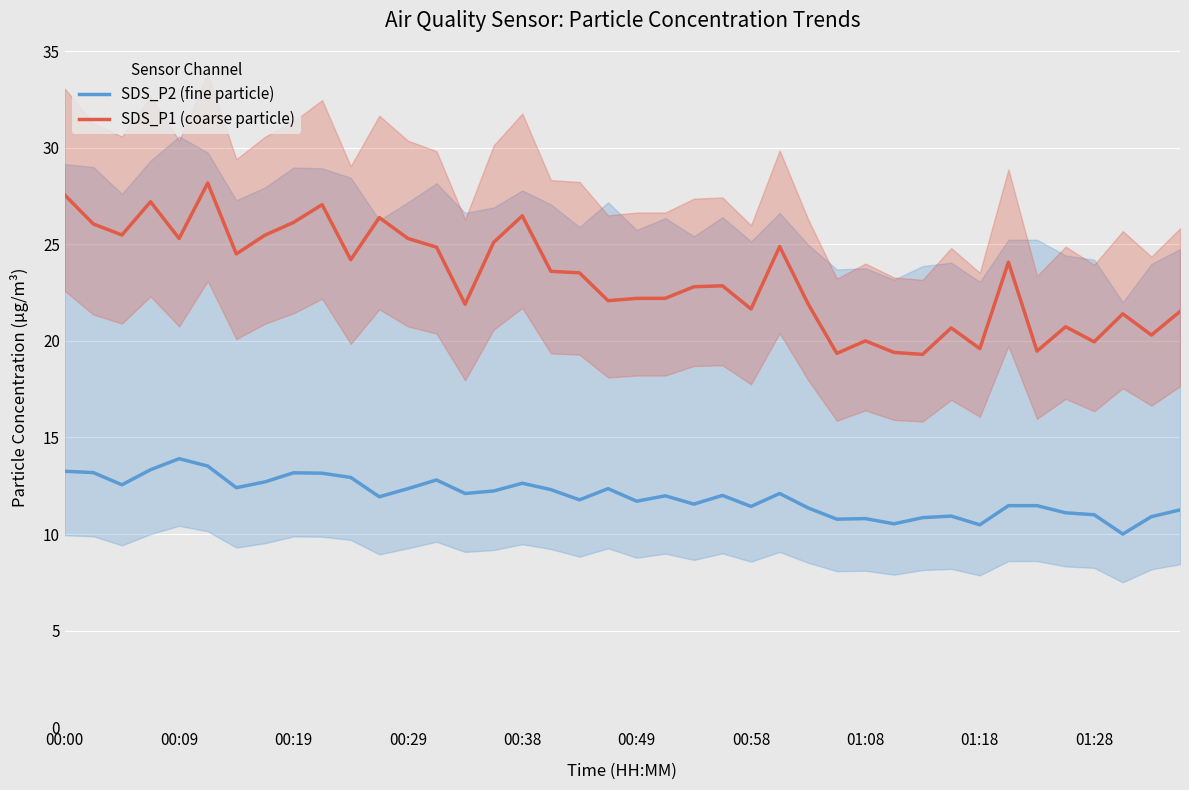

How many data points does each series have?

40